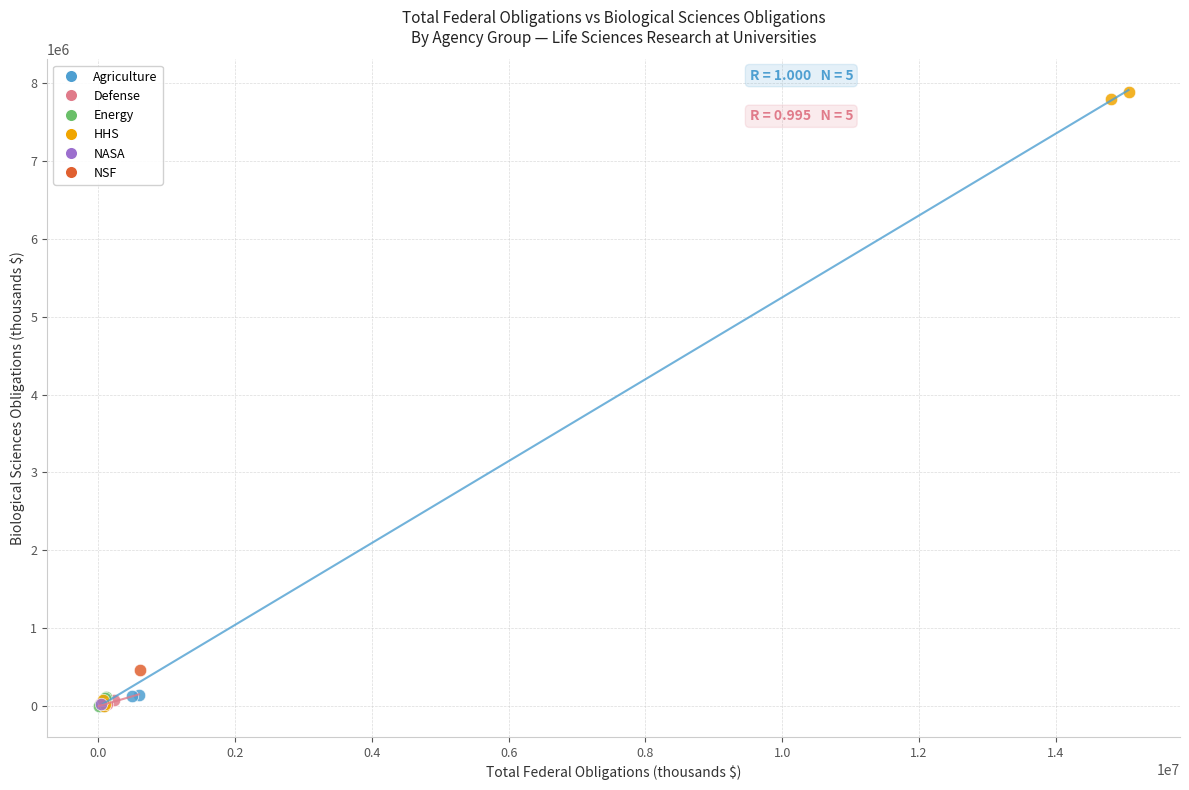

What are all the series names shown in the legend?

Agriculture, Defense, Energy, HHS, NASA, NSF